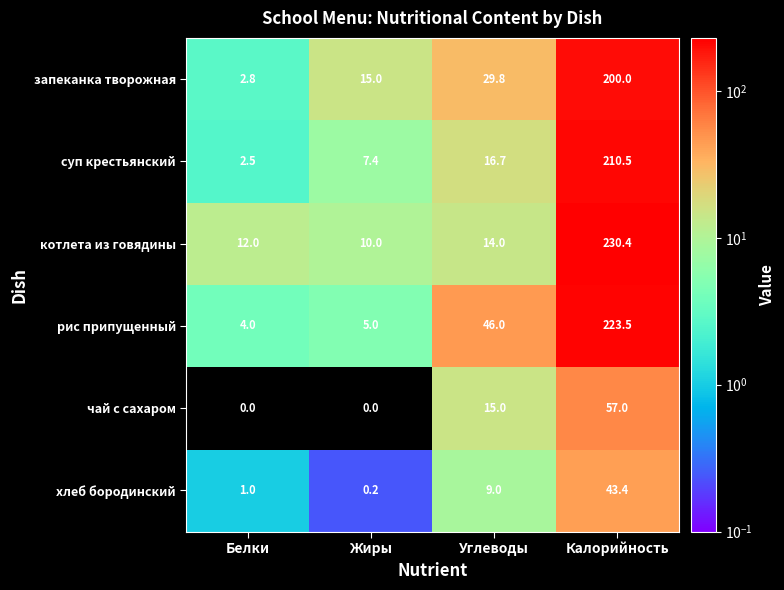

Reading left to right, list all the values displayed in this chart.

запеканка творожная: 2.8	15.0	29.8	200.0
суп крестьянский: 2.5	7.4	16.7	210.5
котлета из говядины: 12.0	10.0	14.0	230.4
рис припущенный: 4.0	5.0	46.0	223.5
чай с сахаром: 0.0	0.0	15.0	57.0
хлеб бородинский: 1.0	0.2	9.0	43.4